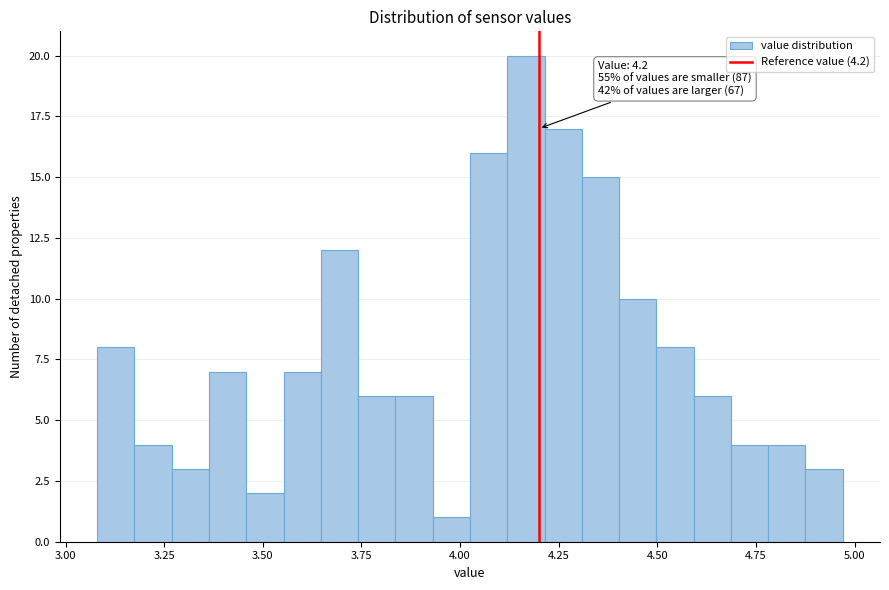

Around what value on the x-axis is the tallest bar? Give the approximate position of its centre, as read against the axis.

4.15